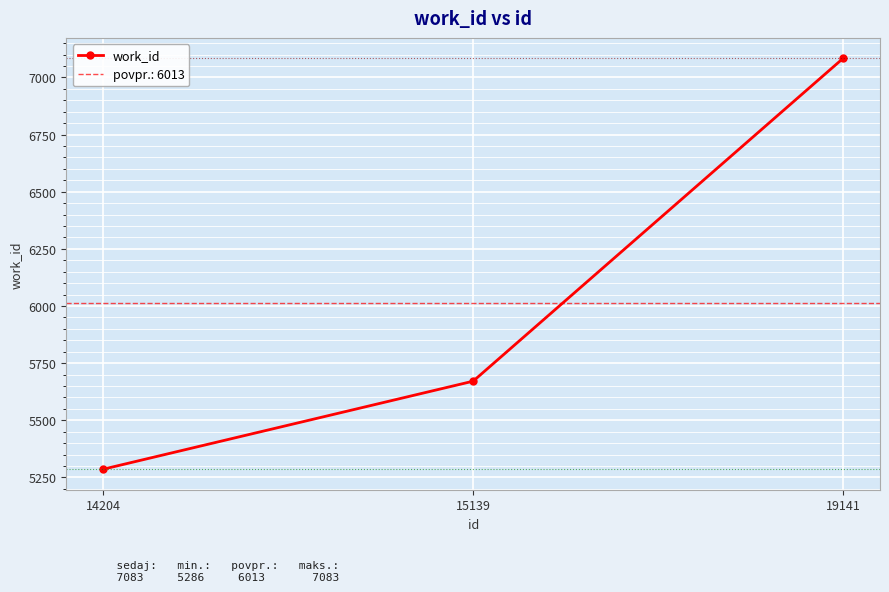

The chart shows a value of 5671 at 15139. True or false?

True